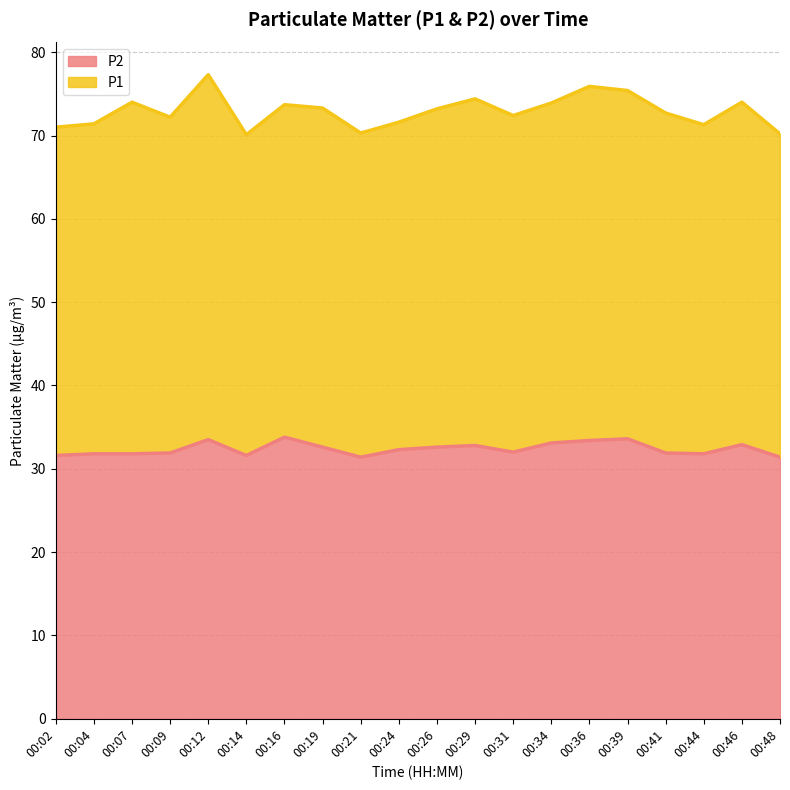

What is the approximate value at 00:29?

32.8